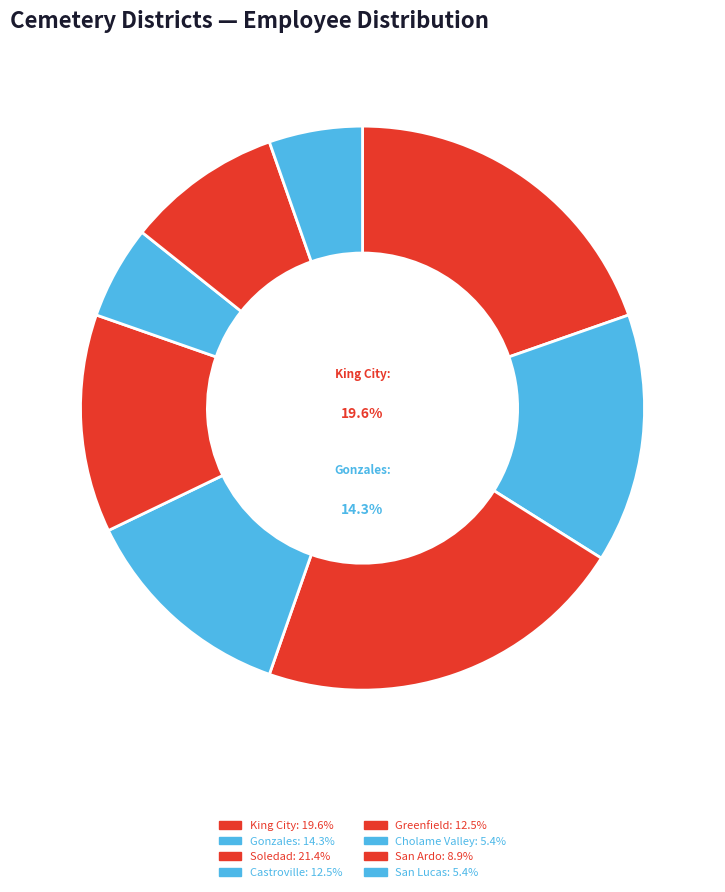

Is there any slice that represents more than half of the pie?

No